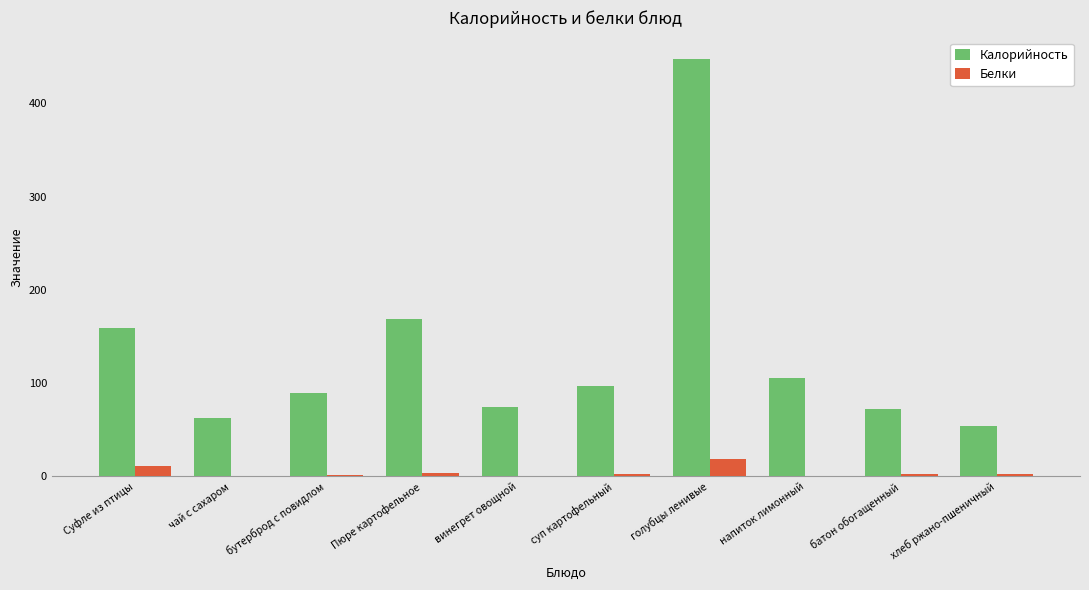

Is the value of Калорийность at хлеб ржано-пшеничный greater than the value of Белки at Суфле из птицы?

Yes